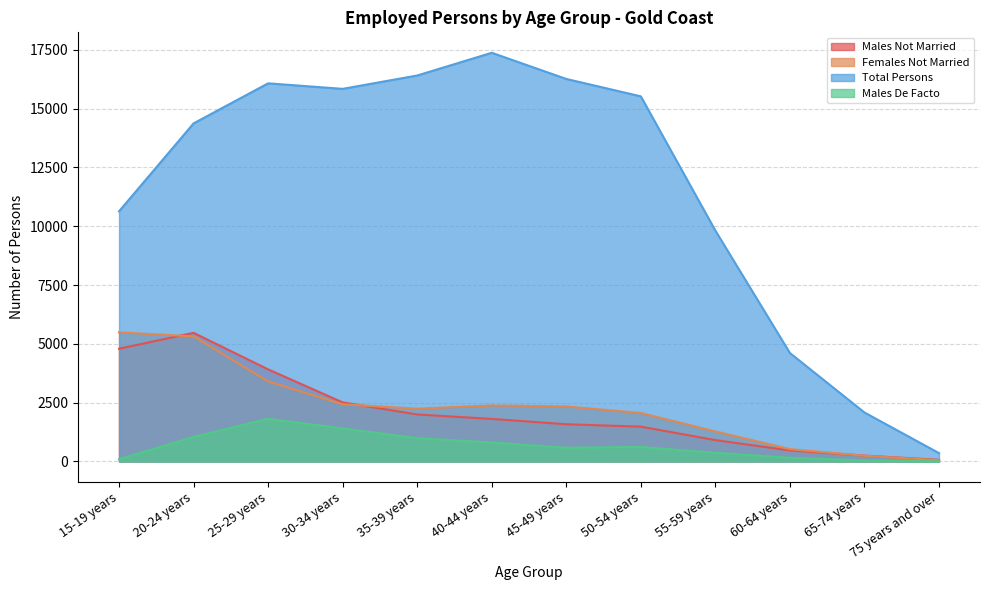

True or false: Total Persons has more than 1 points higher than both neighbors.

True